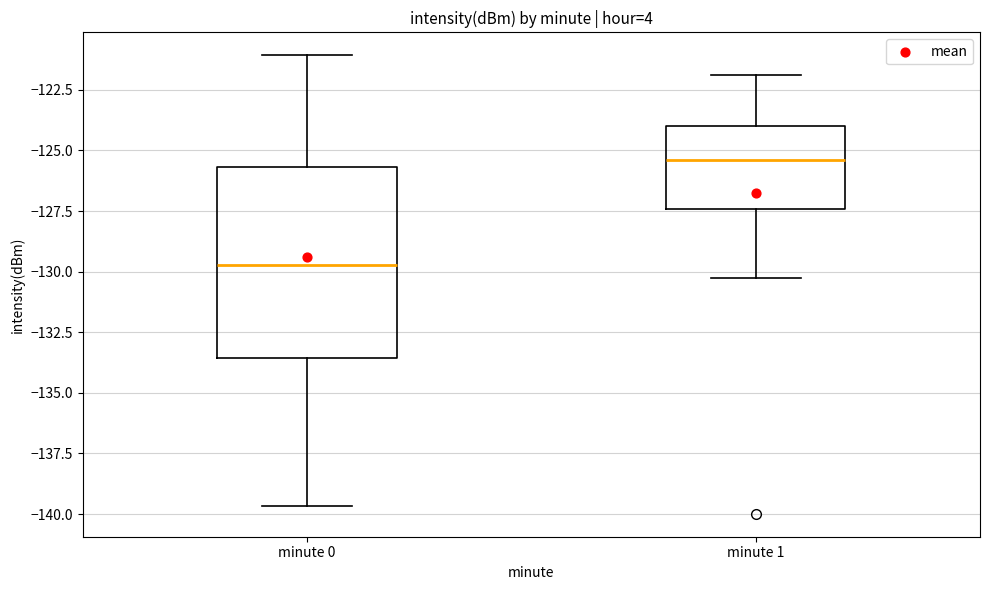

Comparing the boxes themselves (not the whiskers), which one is the tallest?

minute 0